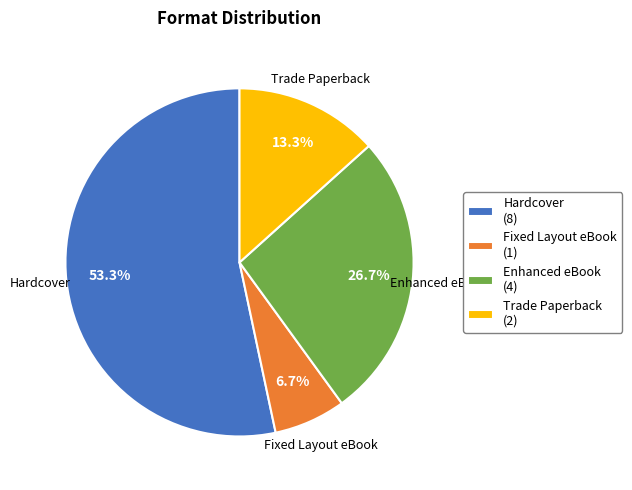

How many slices are in this pie chart?

4